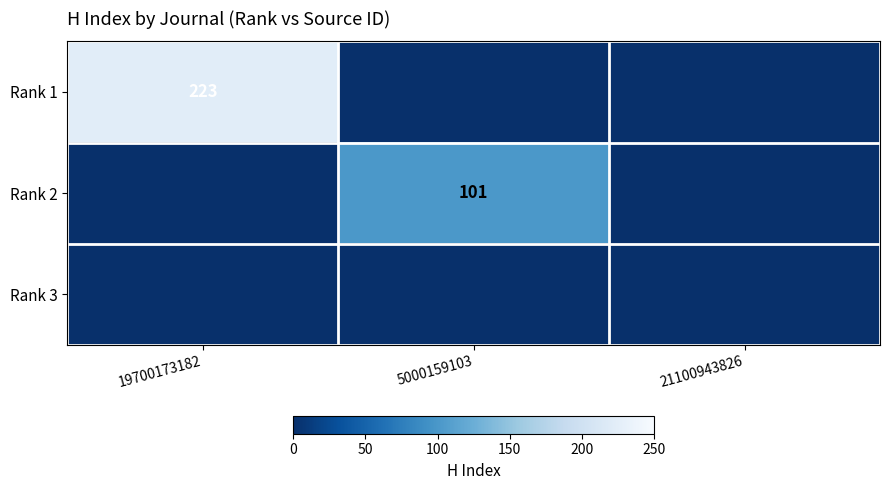

The Rank 1 series shows 353 at 19700173182. True or false?

False